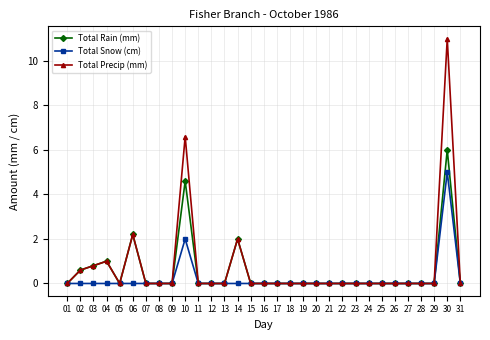

At which category is the sum across all series the highest?

30